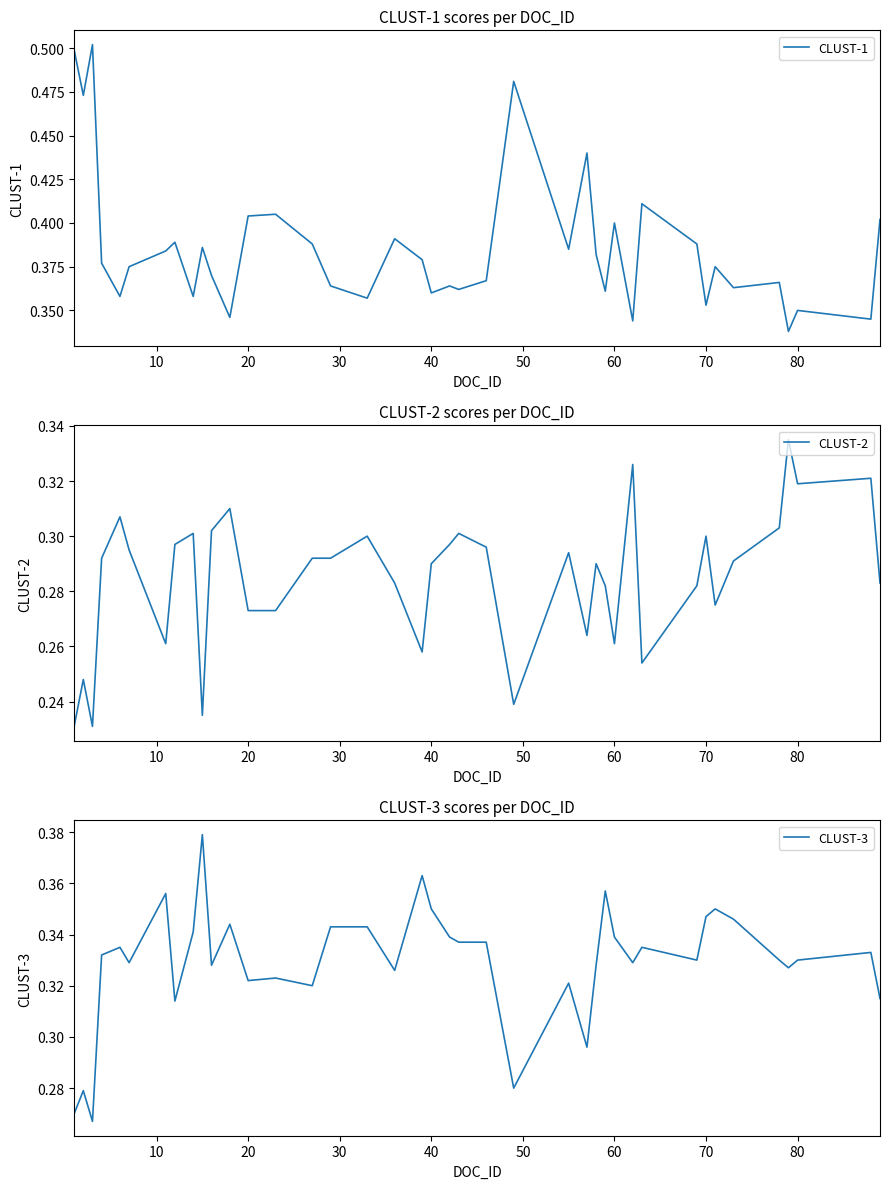

Reading left to right, list all the values displayed in this chart.

CLUST-1: 0.5	0.5	0.5	0.4	0.4	0.4	0.4	0.4	0.4	0.4	0.4	0.3	0.4	0.4	0.4	0.4	0.4	0.4	0.4	0.4	0.4	0.4	0.4	0.5	0.4	0.4	0.4	0.4	0.4	0.3	0.4	0.4	0.4	0.4	0.4	0.4	0.3	0.3	0.3	0.4
CLUST-2: 0.2	0.2	0.2	0.3	0.3	0.3	0.3	0.3	0.3	0.2	0.3	0.3	0.3	0.3	0.3	0.3	0.3	0.3	0.3	0.3	0.3	0.3	0.3	0.2	0.3	0.3	0.3	0.3	0.3	0.3	0.3	0.3	0.3	0.3	0.3	0.3	0.3	0.3	0.3	0.3
CLUST-3: 0.3	0.3	0.3	0.3	0.3	0.3	0.4	0.3	0.3	0.4	0.3	0.3	0.3	0.3	0.3	0.3	0.3	0.3	0.4	0.3	0.3	0.3	0.3	0.3	0.3	0.3	0.3	0.4	0.3	0.3	0.3	0.3	0.3	0.3	0.3	0.3	0.3	0.3	0.3	0.3